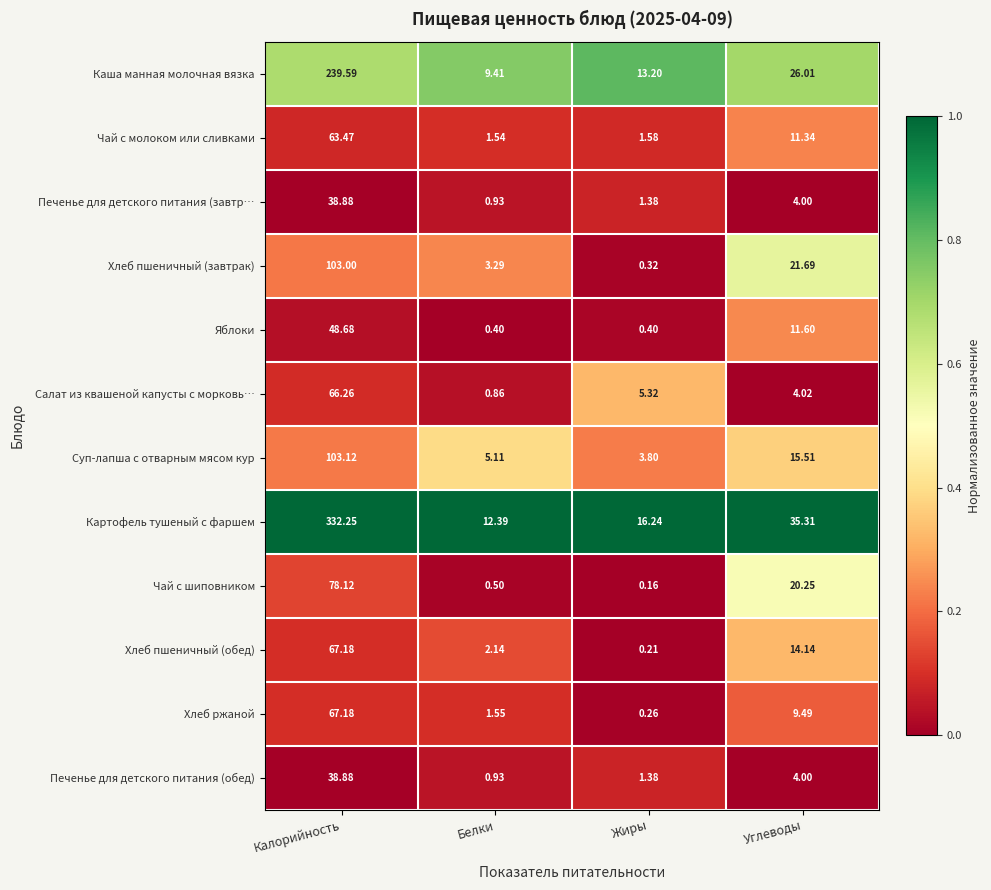

At which label does Чай с шиповником reach its peak?

Калорийность